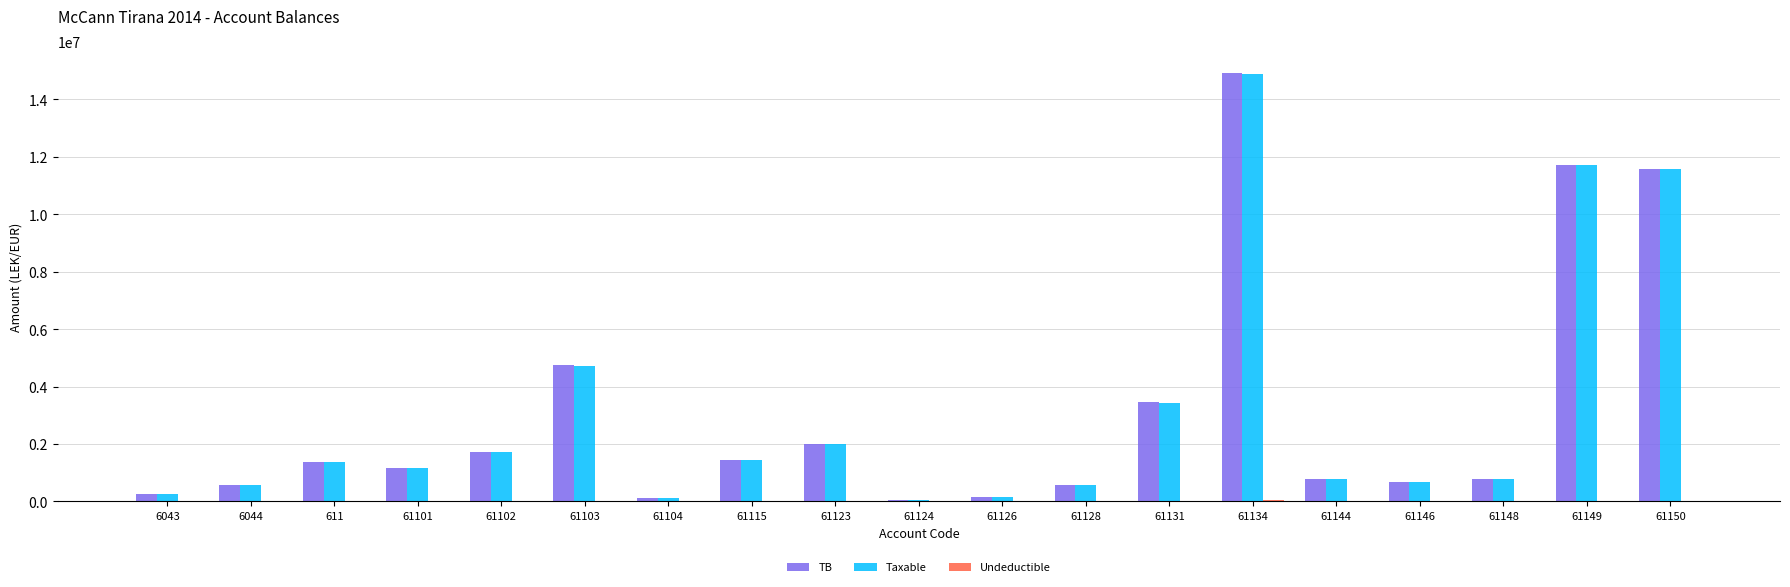

How many data points in Taxable are above 1149043?

10